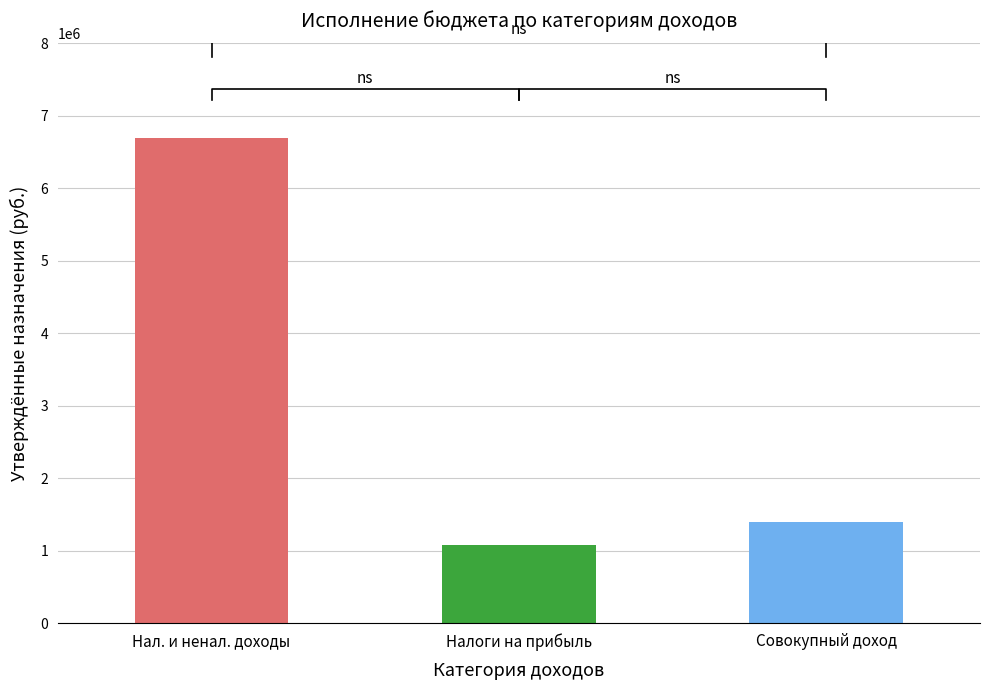

What is the average value?

3060000